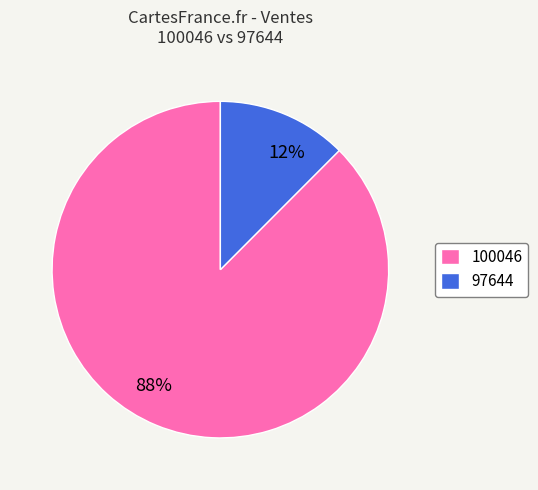

Is the sum of 97644 and 100046 greater than half?

Yes